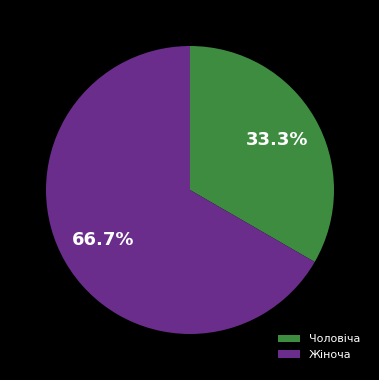

Which has a higher value, Чоловіча or Жіноча?

Жіноча